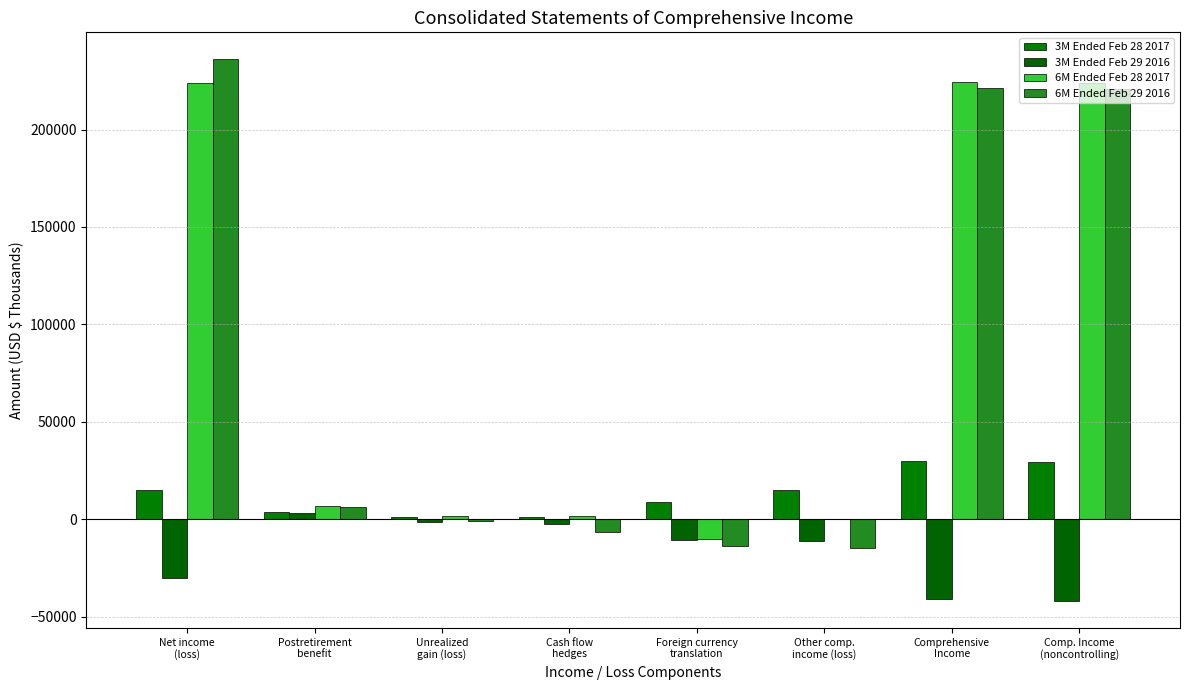

List the series in order of their peak value, highest first.

6M Ended Feb 29 2016, 6M Ended Feb 28 2017, 3M Ended Feb 28 2017, 3M Ended Feb 29 2016